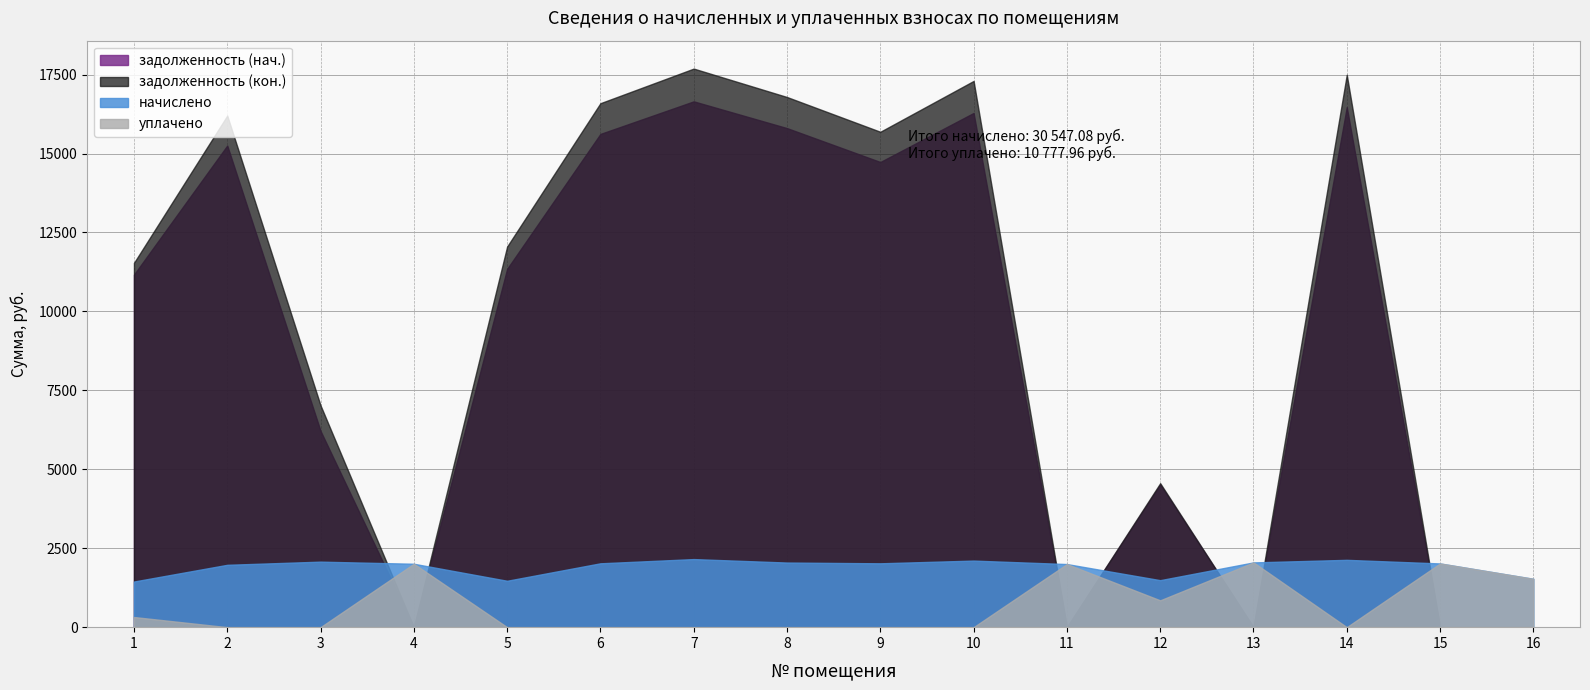

Between 5 and 11, which series saw the biggest shift?

задолженность (кон.)